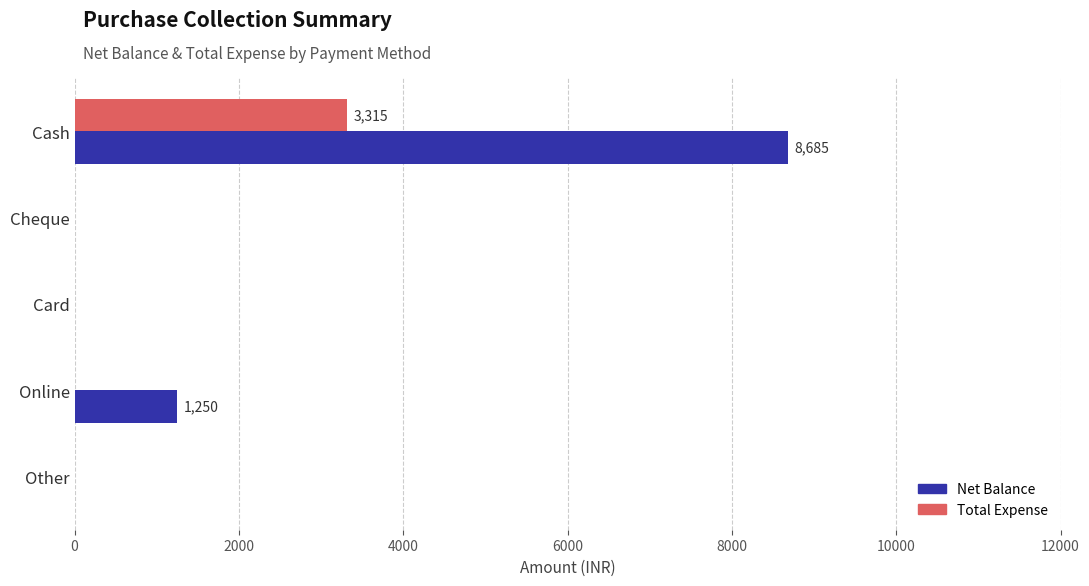

What is the sum of all Net Balance values?

9935